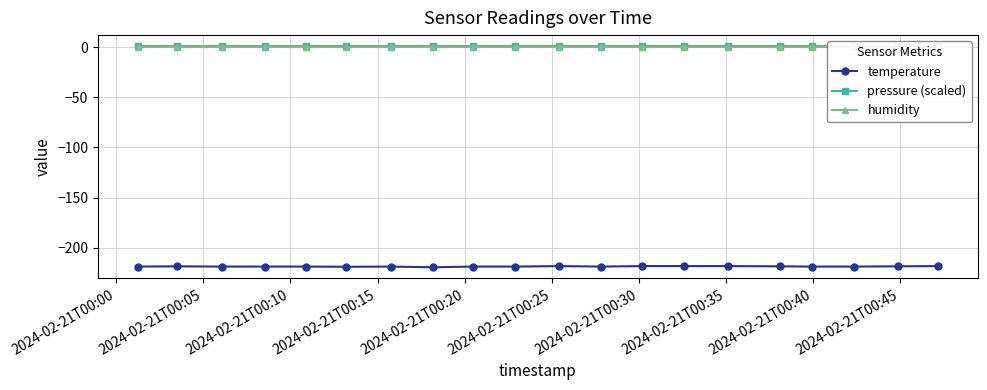

What is the value of the temperature point at the 6th from the left?

-219.1